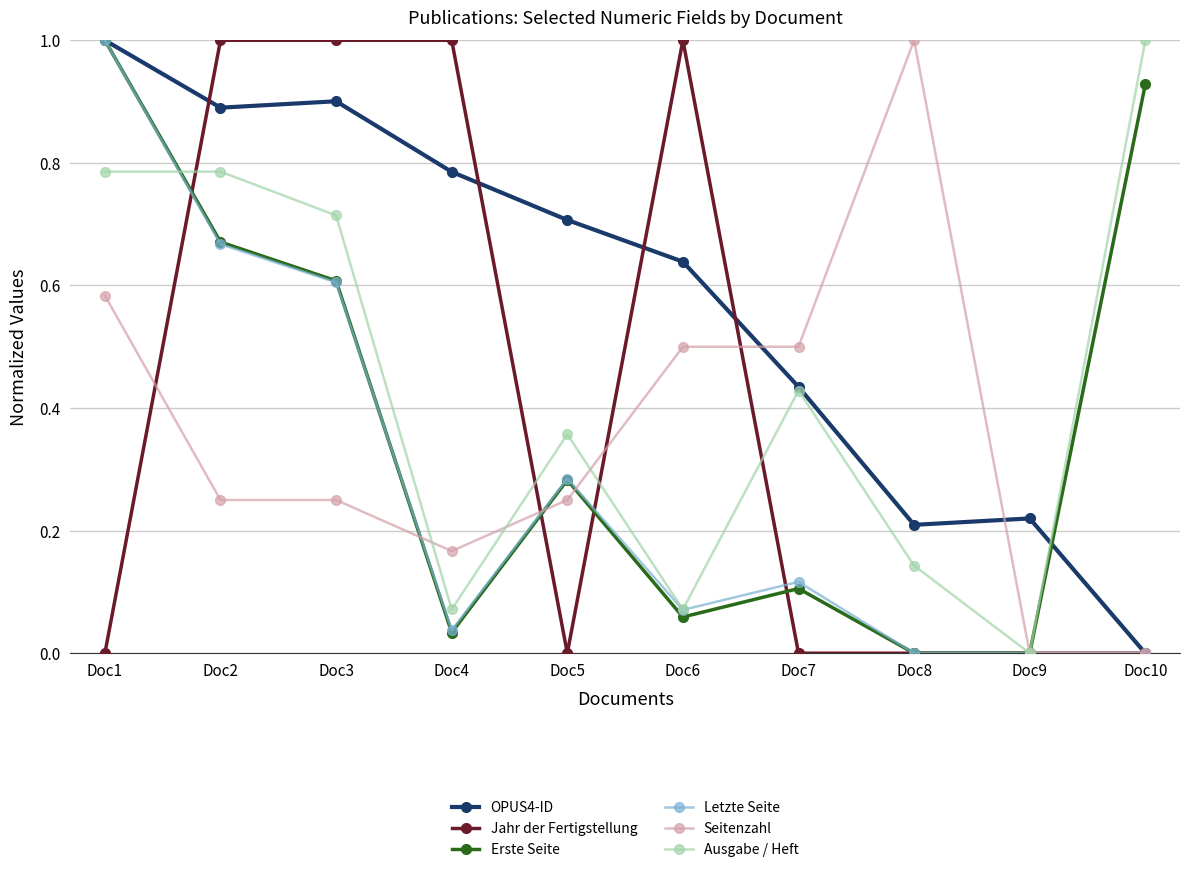

Where is the first local minimum for Ausgabe / Heft?

Doc4